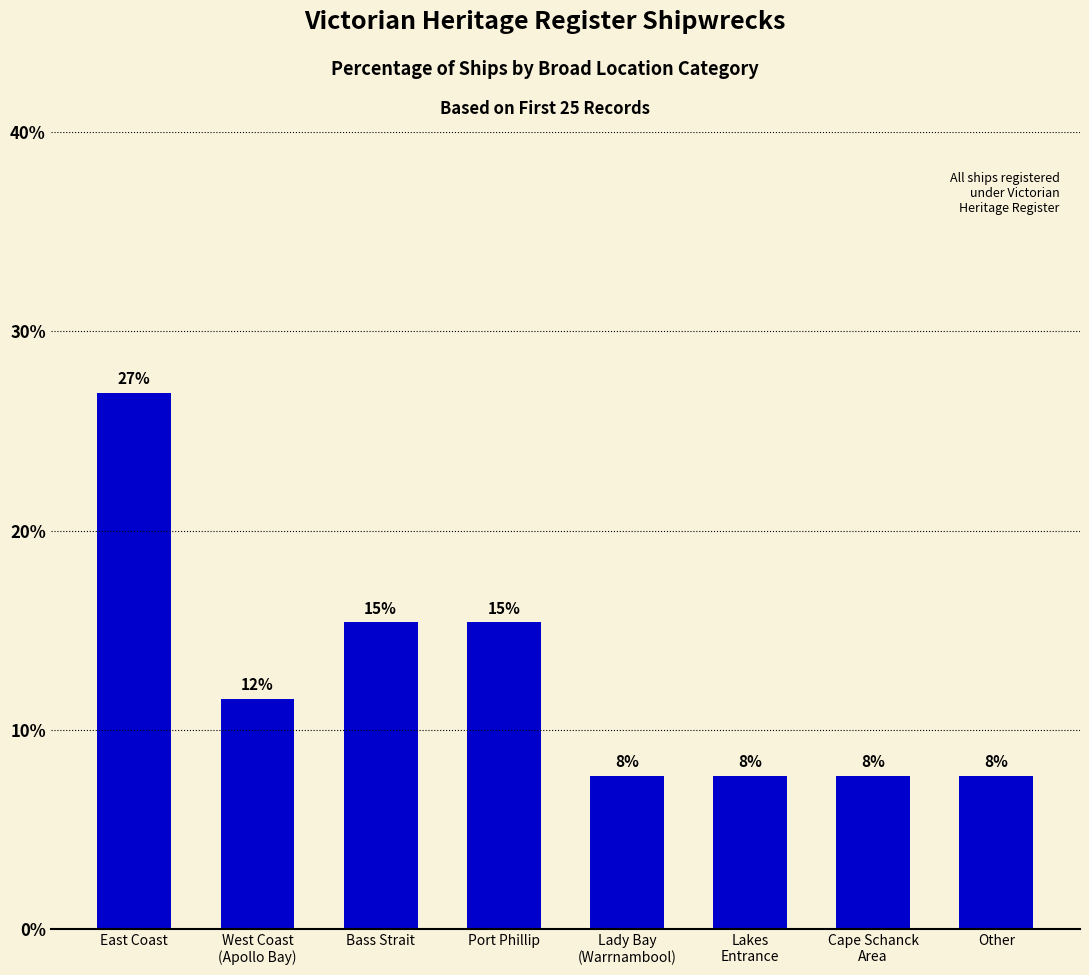

Which label corresponds to the smallest value in the chart?

Lady Bay
(Warrnambool)